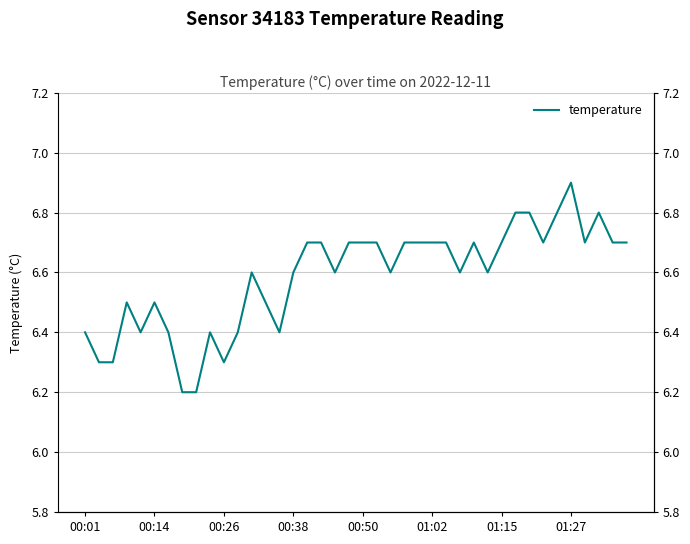

True or false: the data shows 10.9 at 14.

False